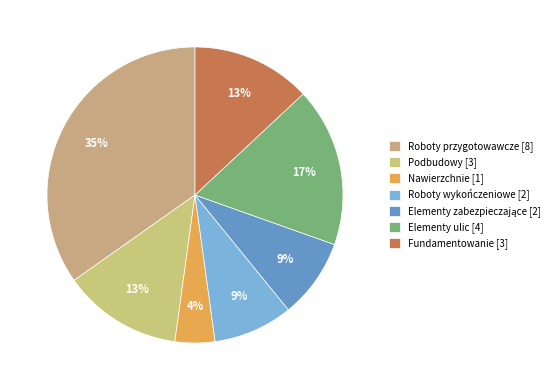

Count the number of slices in the pie.

7